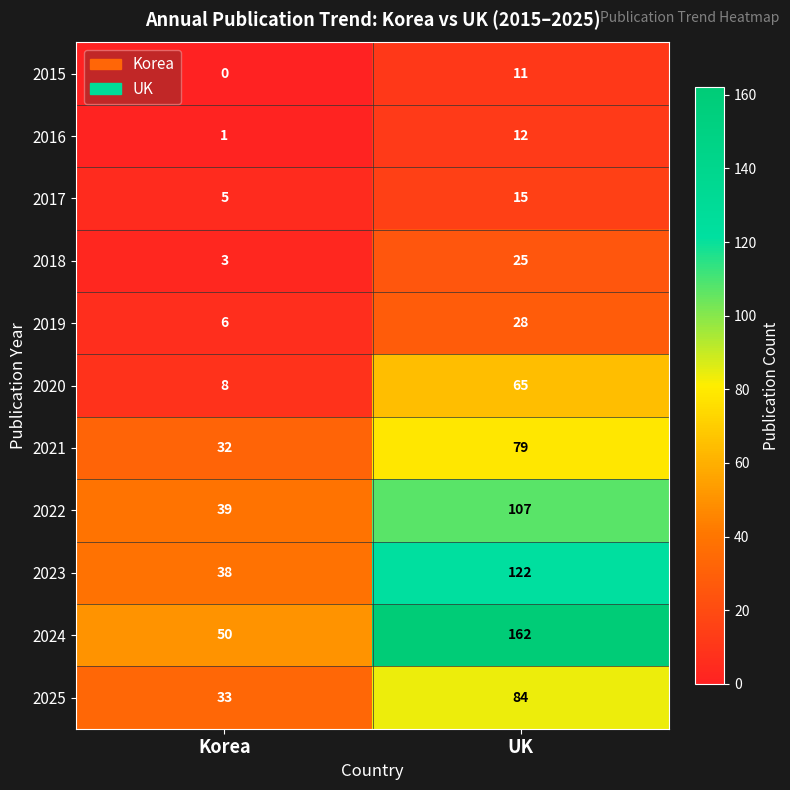

Between Korea and UK, which series saw the biggest shift?

2024